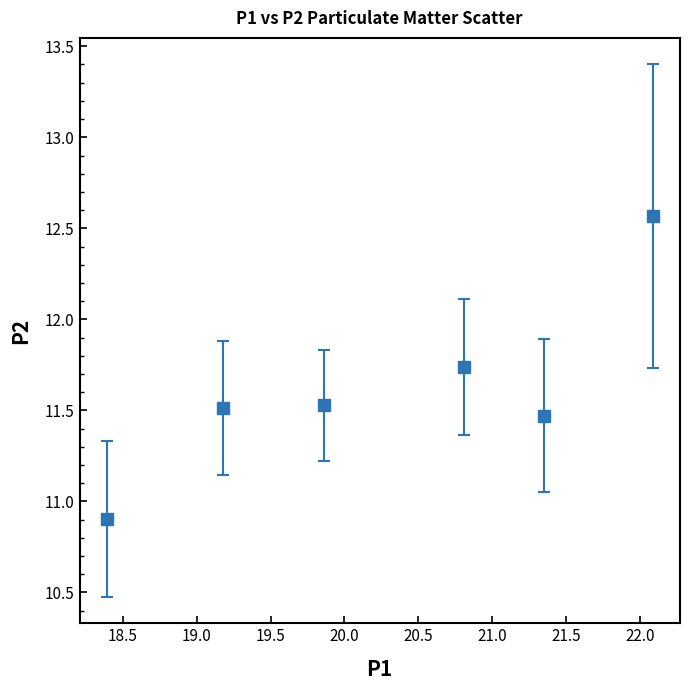

What is the minimum value shown in the chart?

10.9